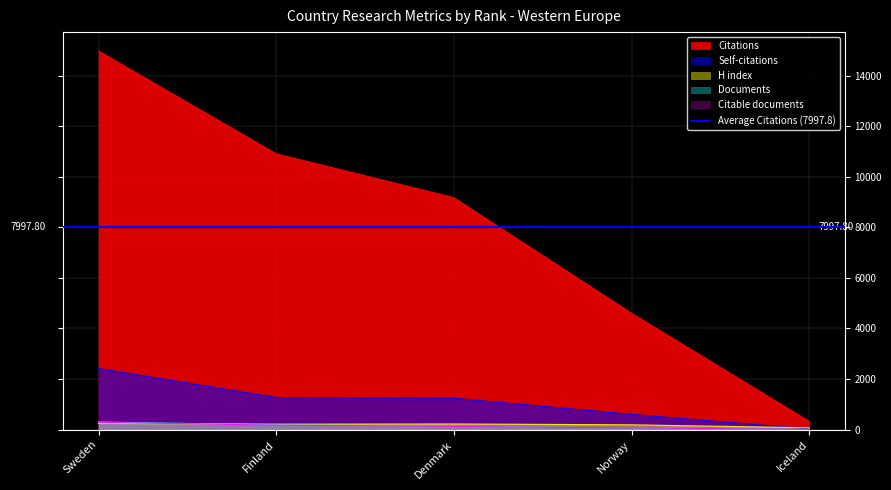

What is the sum of all Self-citations values?

5568